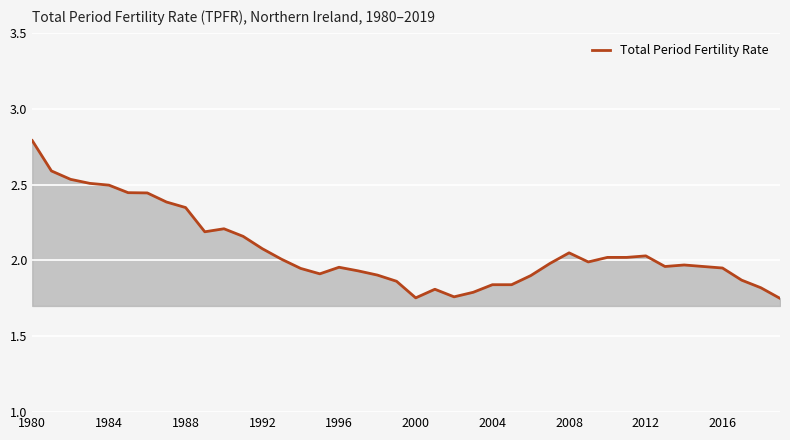

What is the maximum value shown in the chart?

2.8